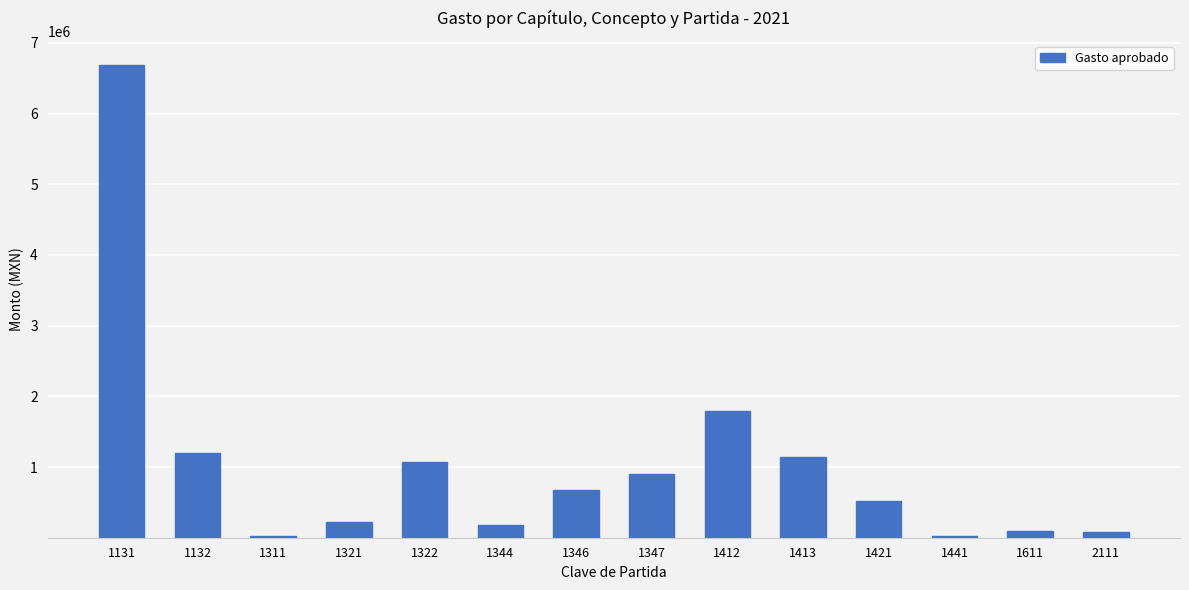

What is the sum of all values?

14593050